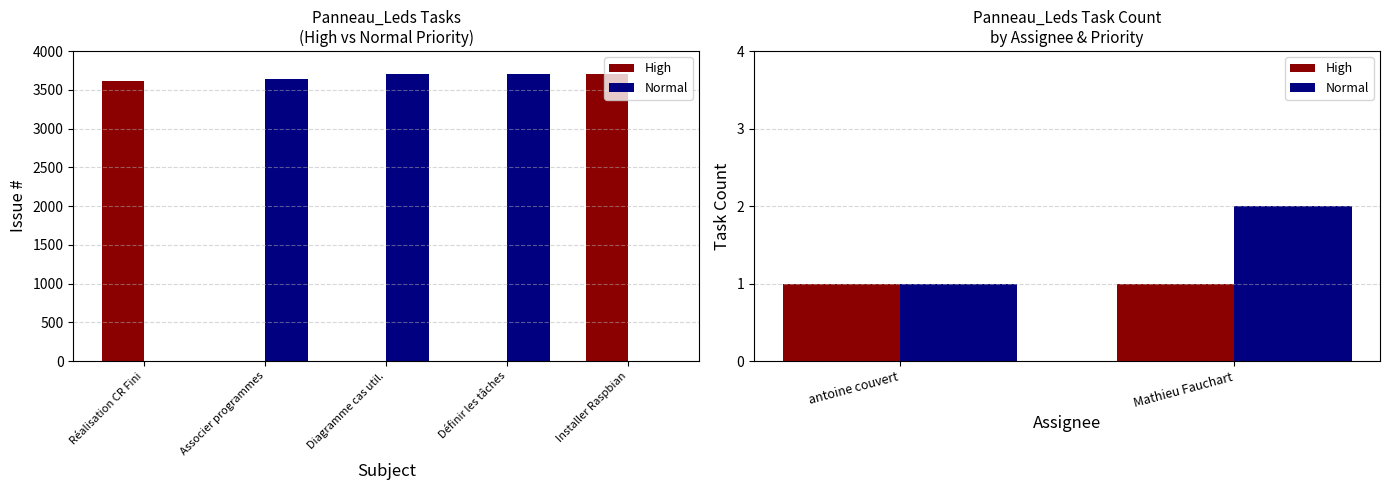

What is the value of the High bar at the 2nd from the left?

1